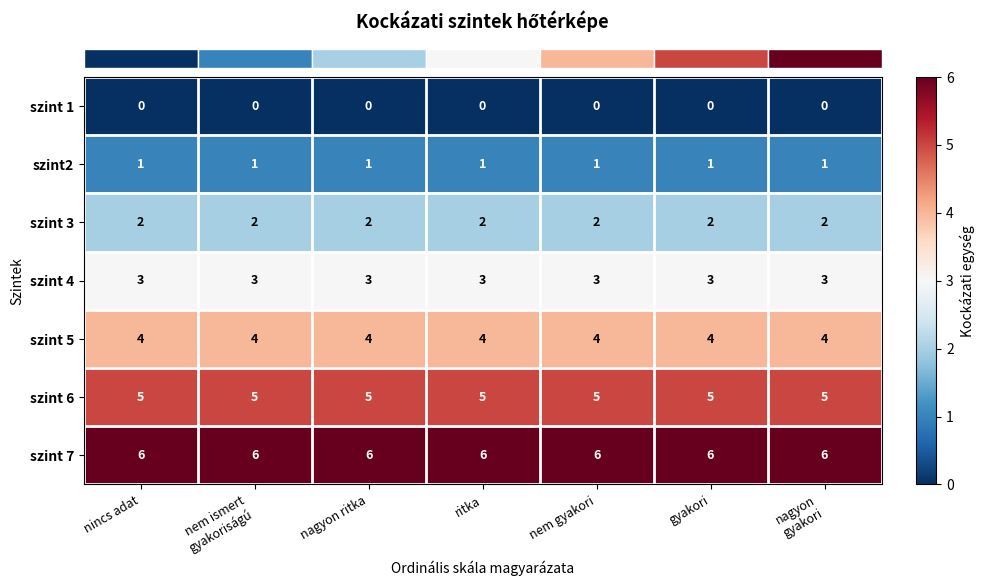

At how many categories does at least one series exceed 4?

7